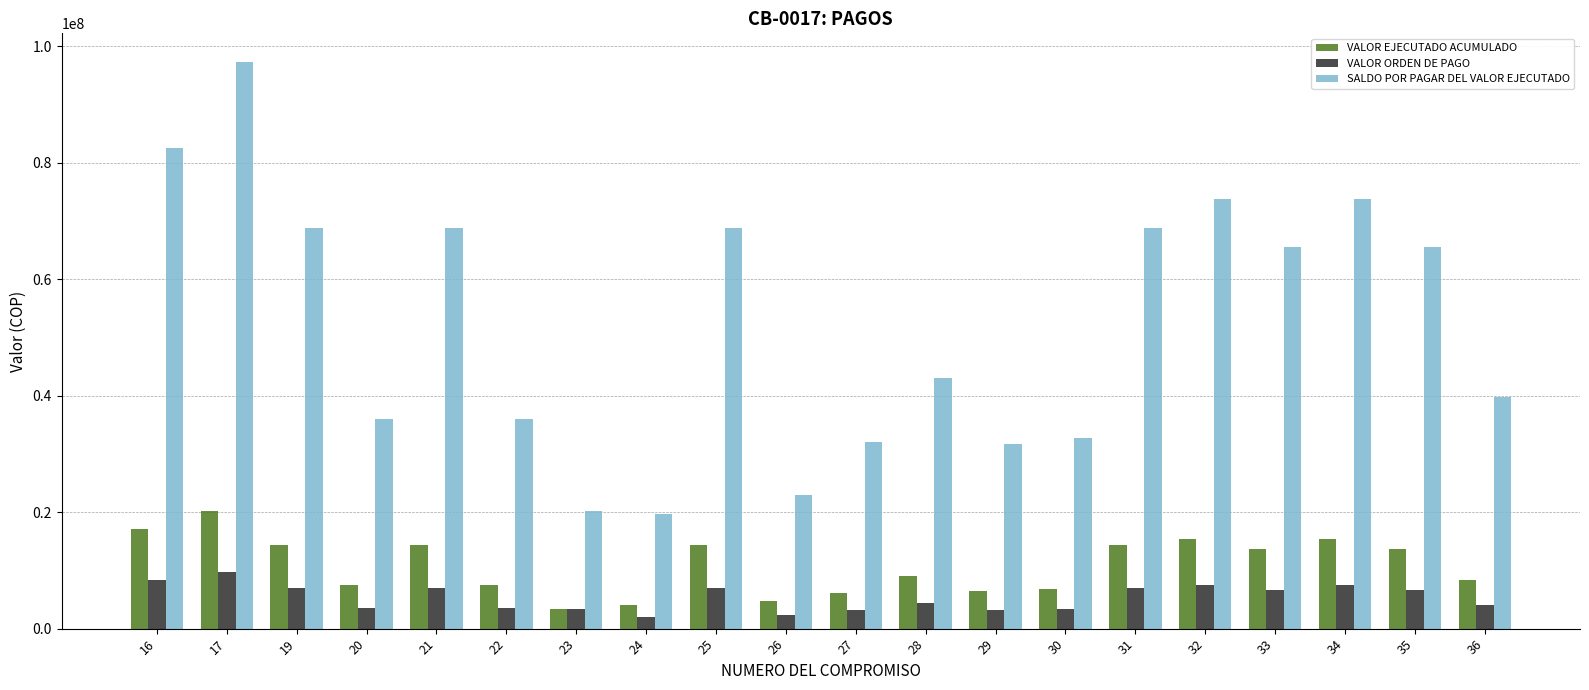

What is the highest value of the VALOR ORDEN DE PAGO series?

9800000